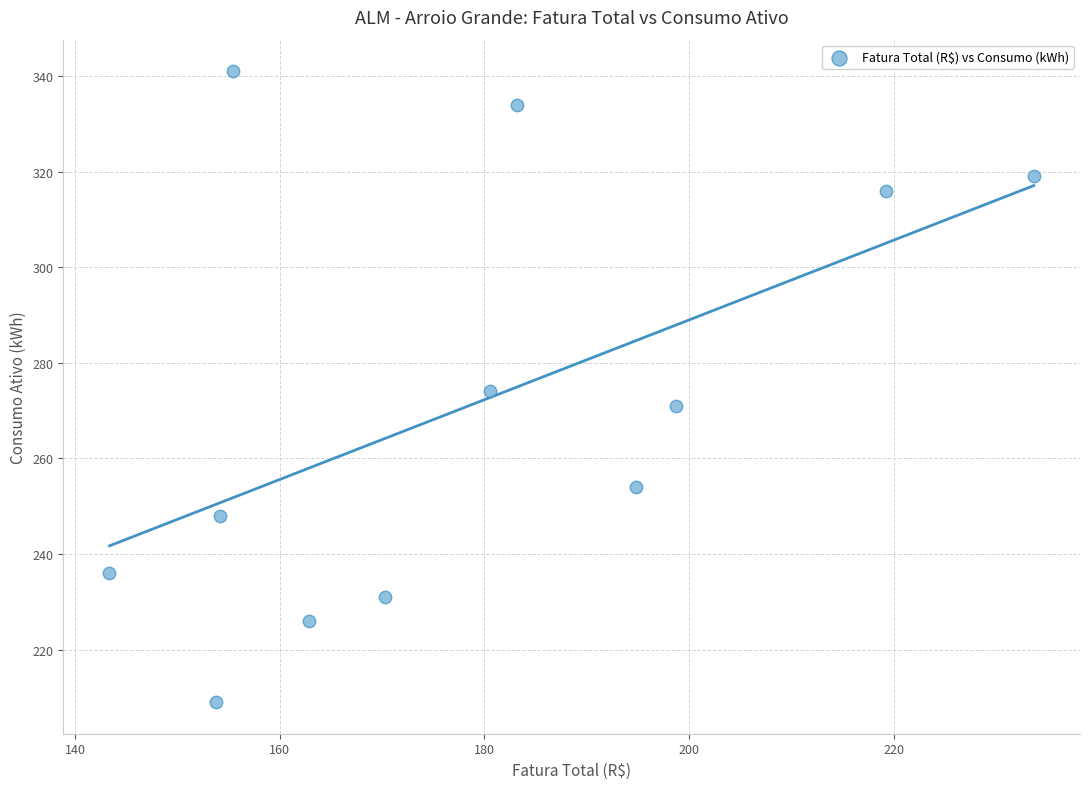

What is the range of Y values (max minus min)?

132